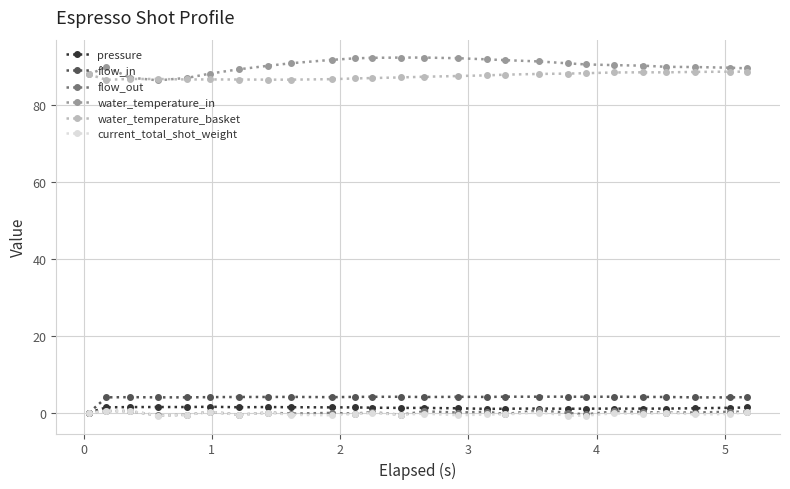

At how many categories does at least one series exceed 48?

26